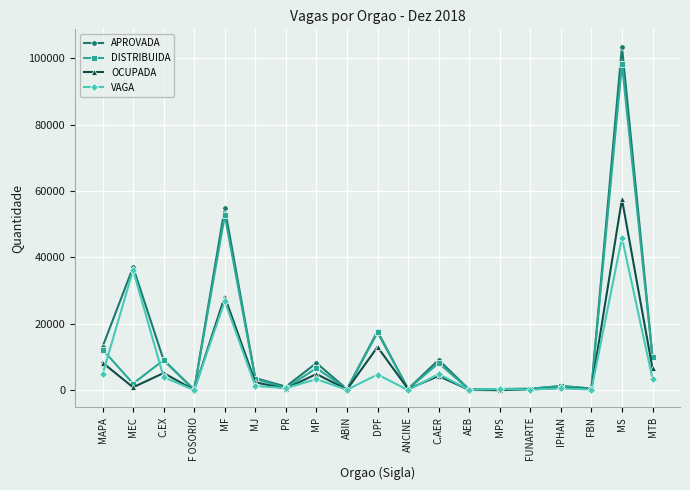

In VAGA, how many points are higher than both neighbors (excluding endpoints)?

8